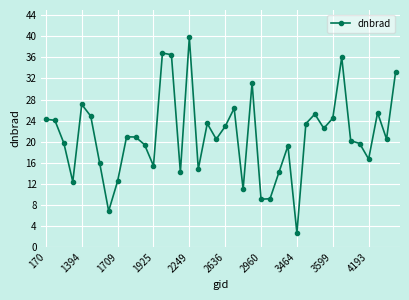

What is the value of the 10th point from the left?

20.9